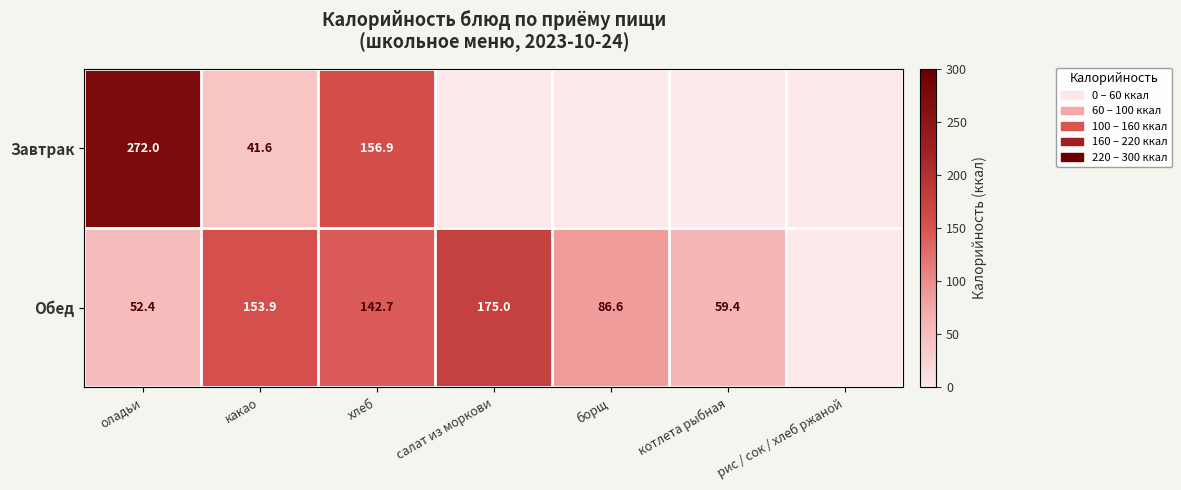

How many categories are shown in the chart?

7